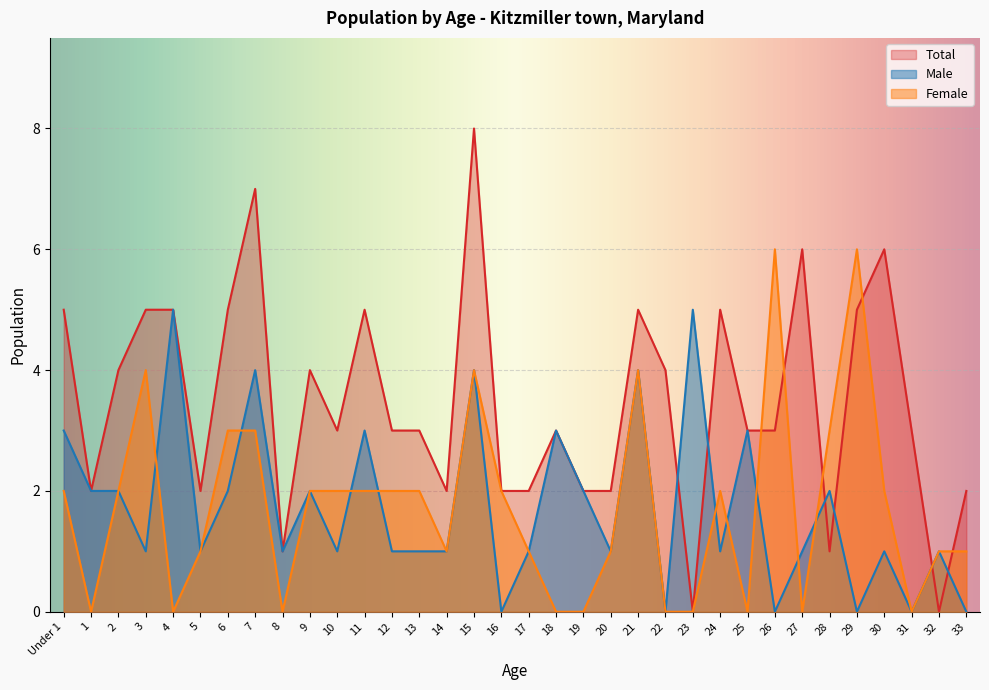

Which series has the largest total across all categories?

Total